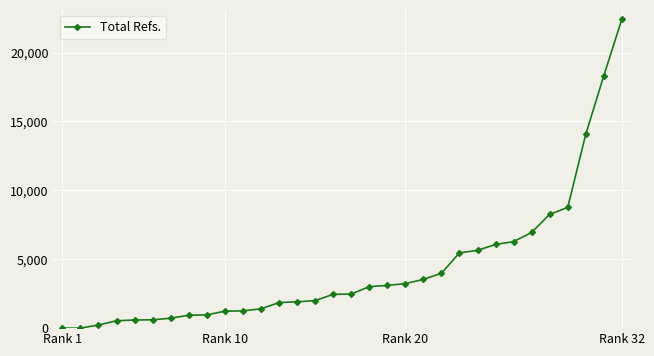

What is the maximum value shown in the chart?

22429